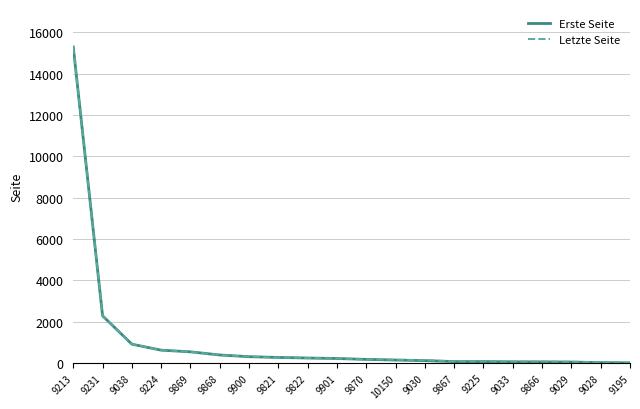

What value does the Letzte Seite series have at 9224?

618